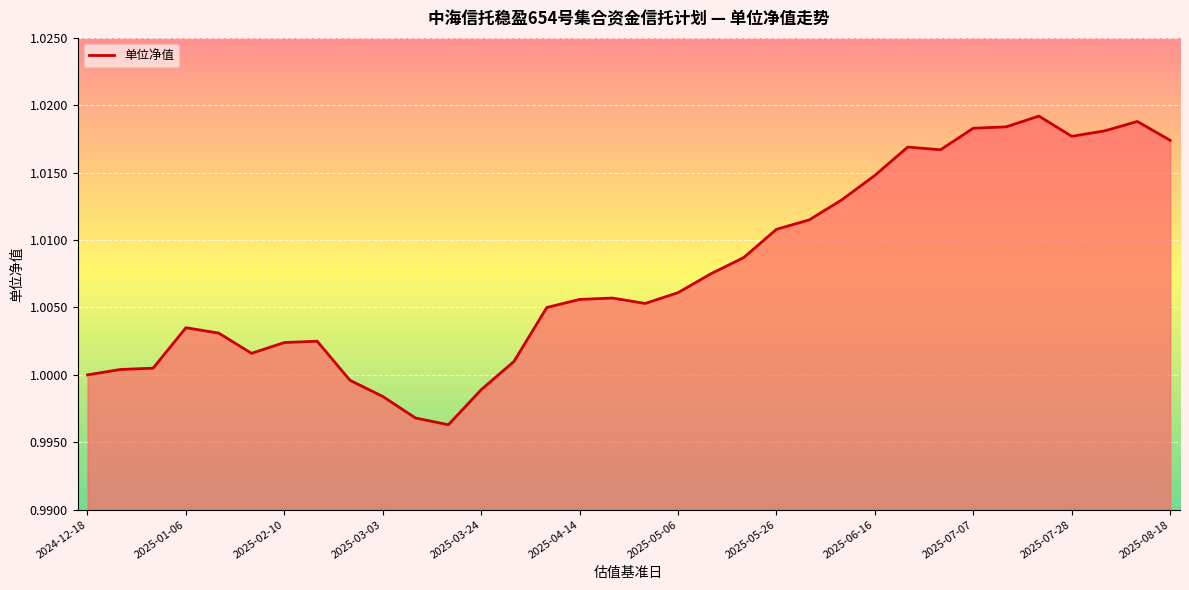

Where is the data nearest to the value 1?

2024-12-18